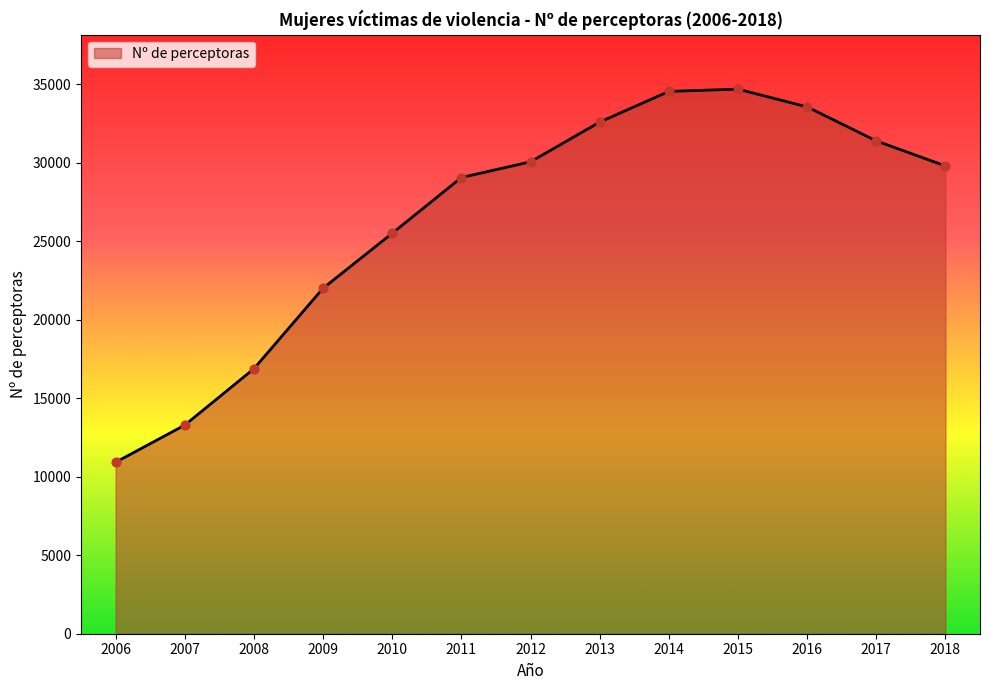

What is the ratio of the value at 2016 to the value at 2009?

1.5